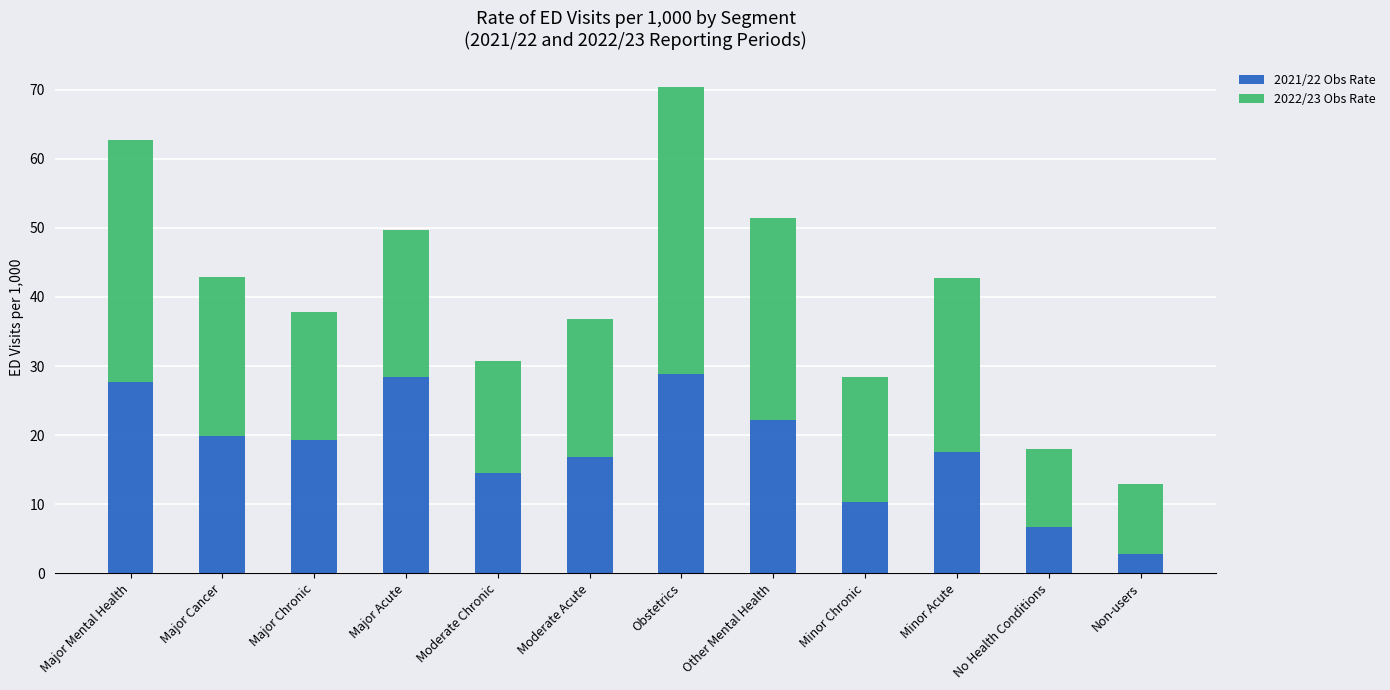

What is the total value across all series at No Health Conditions?

18.0